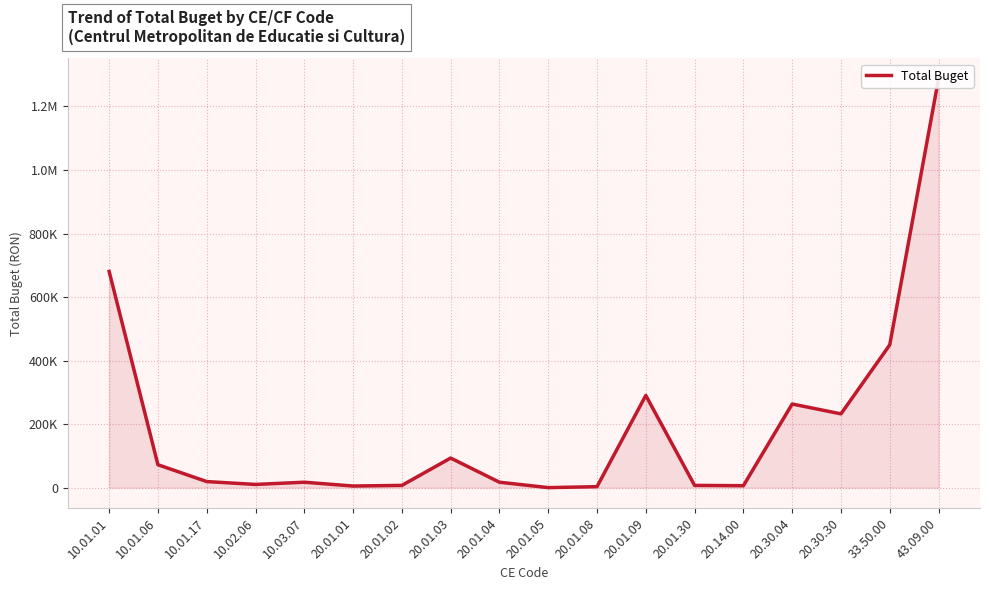

Is it true that the value at 10.02.06 is 19173?

False